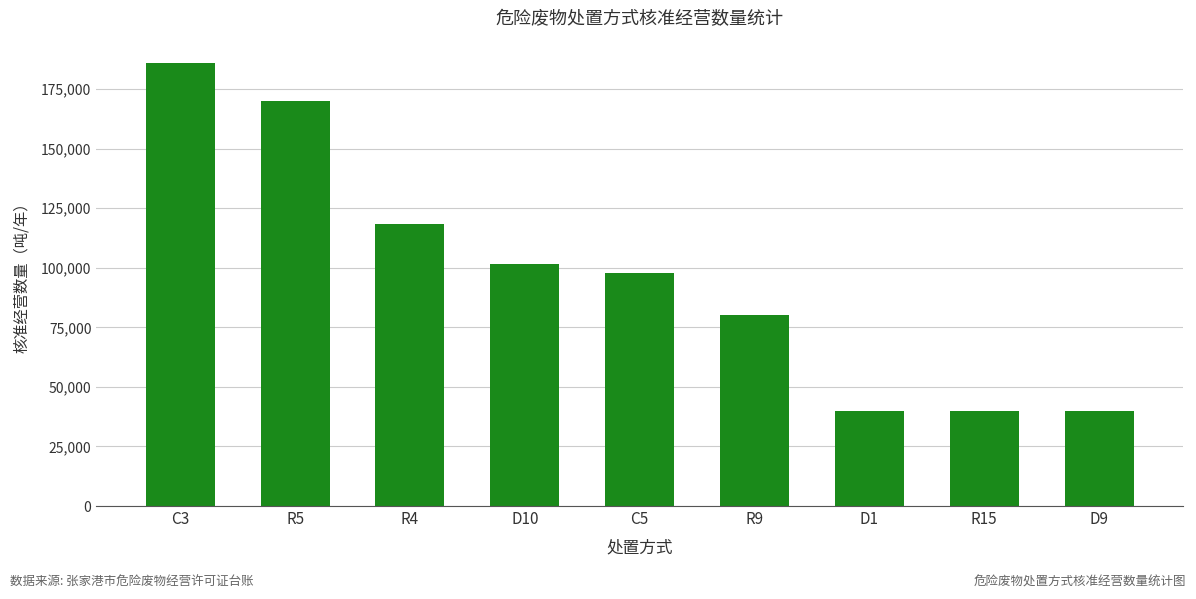

Which has a higher value, R15 or D10?

D10